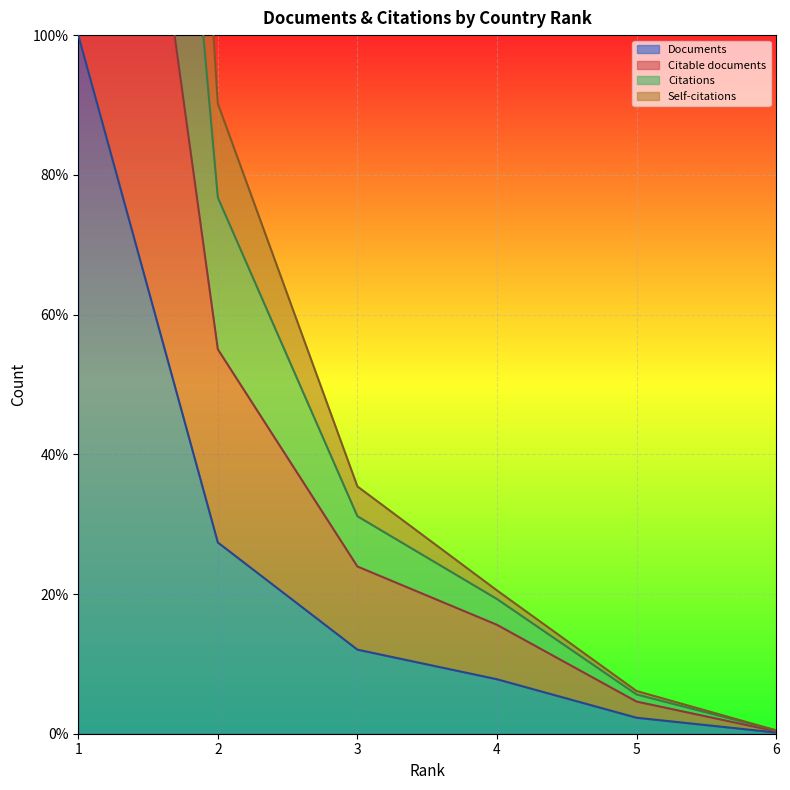

True or false: Citable documents and Citations cross at least once.

False